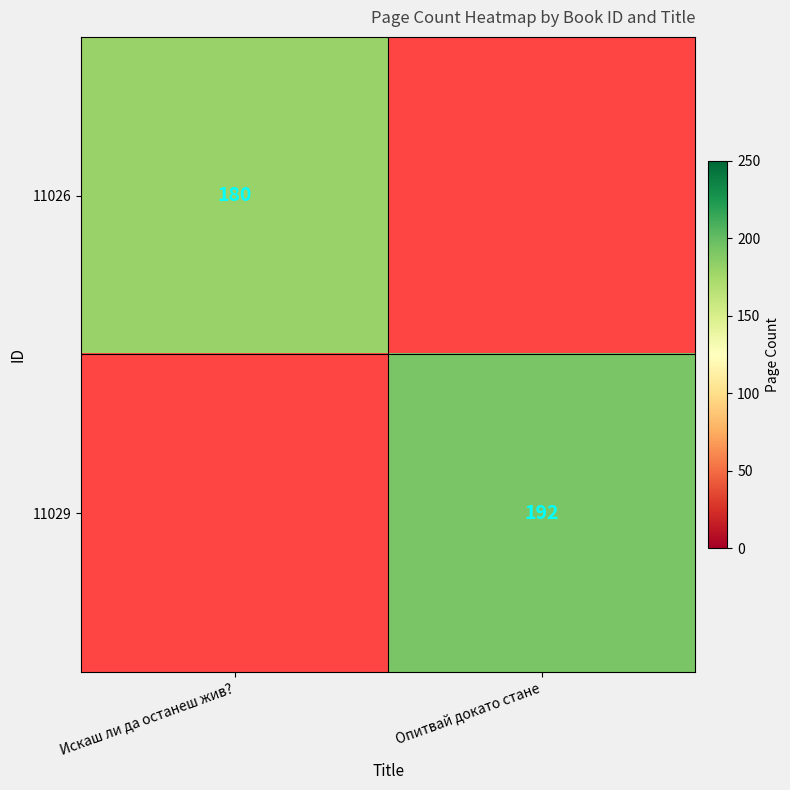

How many categories are shown in the chart?

2